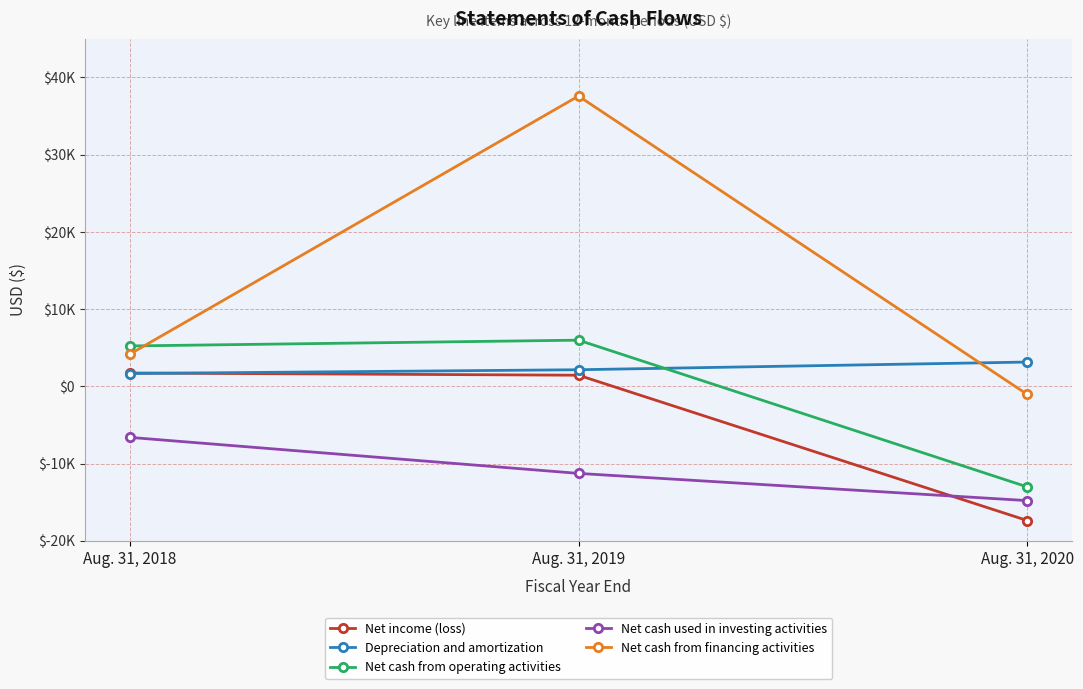

What is the total value across all series at Aug. 31, 2020?

-43013